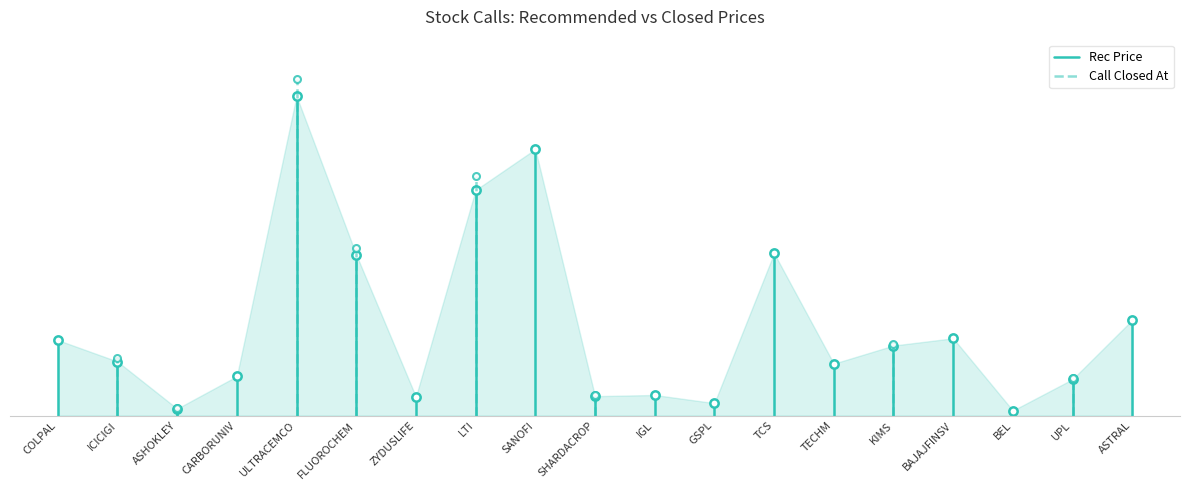

How many lines are shown in the chart?

2